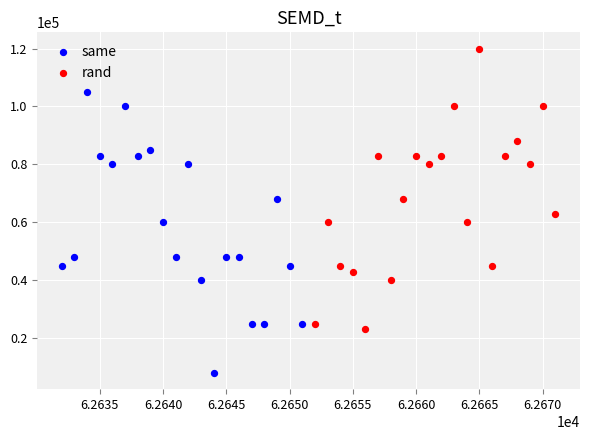

Which series reaches the minimum Y coordinate?

same